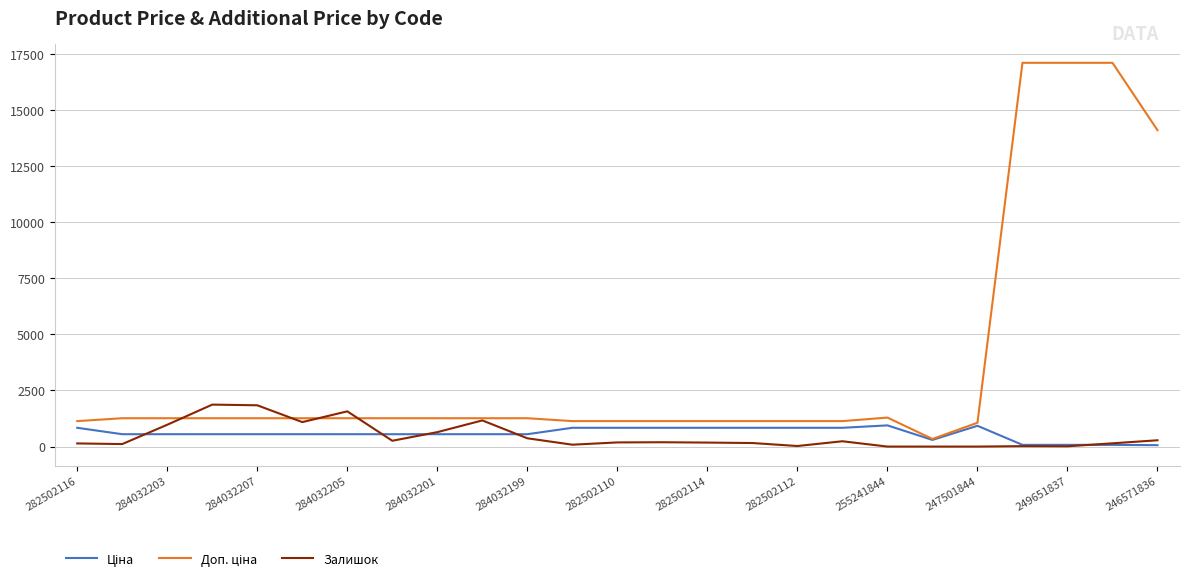

What is the total value across all series at 247501844?

1986.5